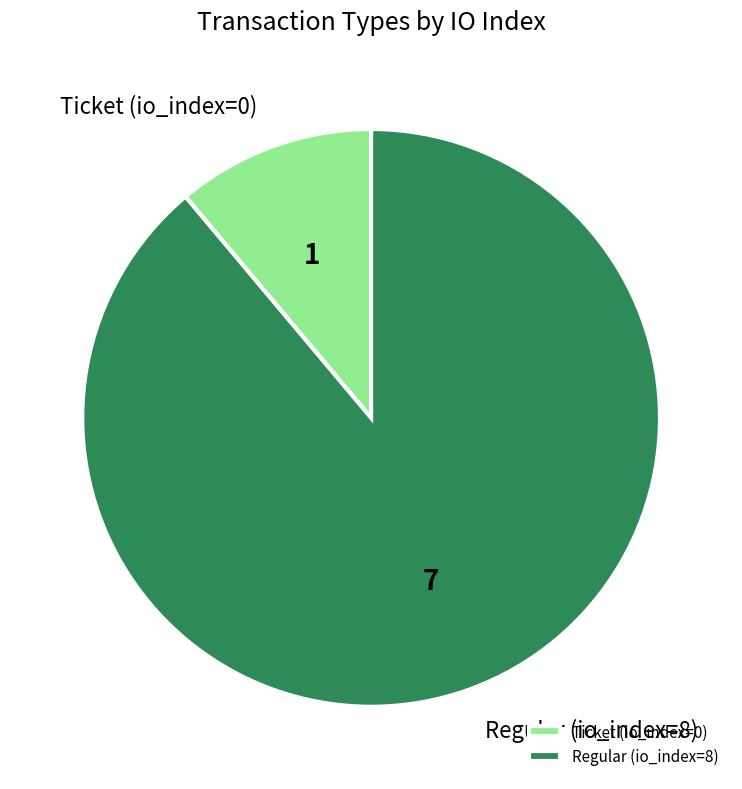

What is the majority slice?

Regular (io_index=8)